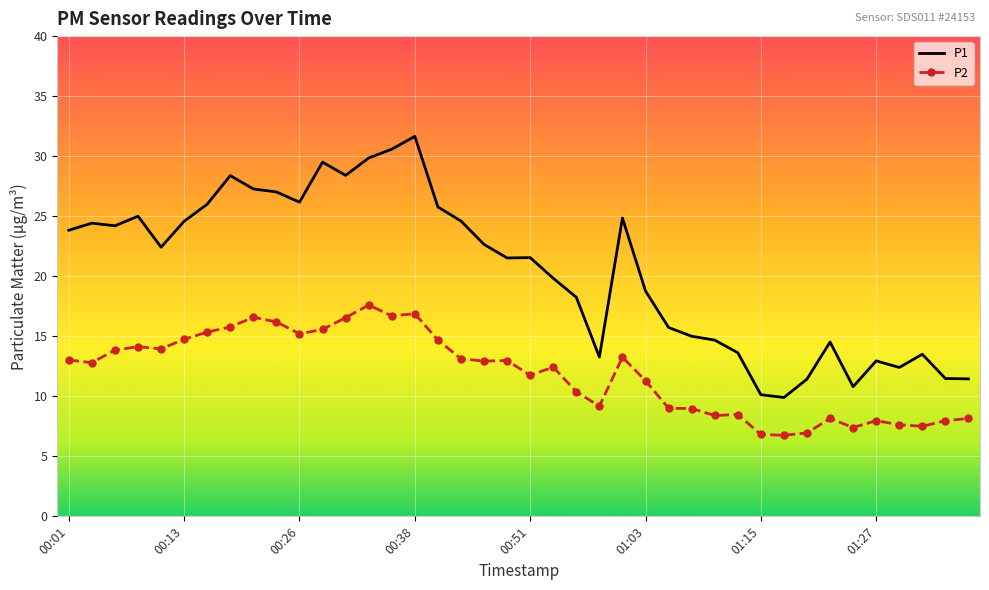

How many categories are shown in the chart?

40